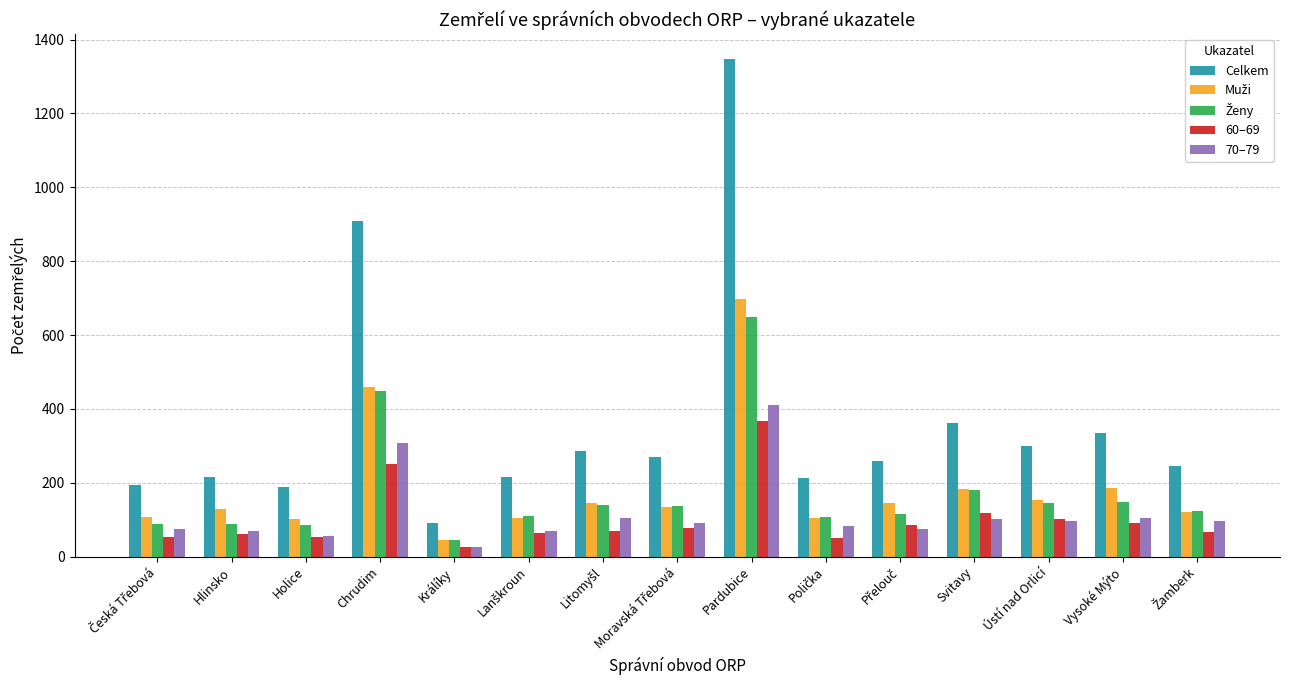

Which series has the largest range (max minus min)?

Celkem